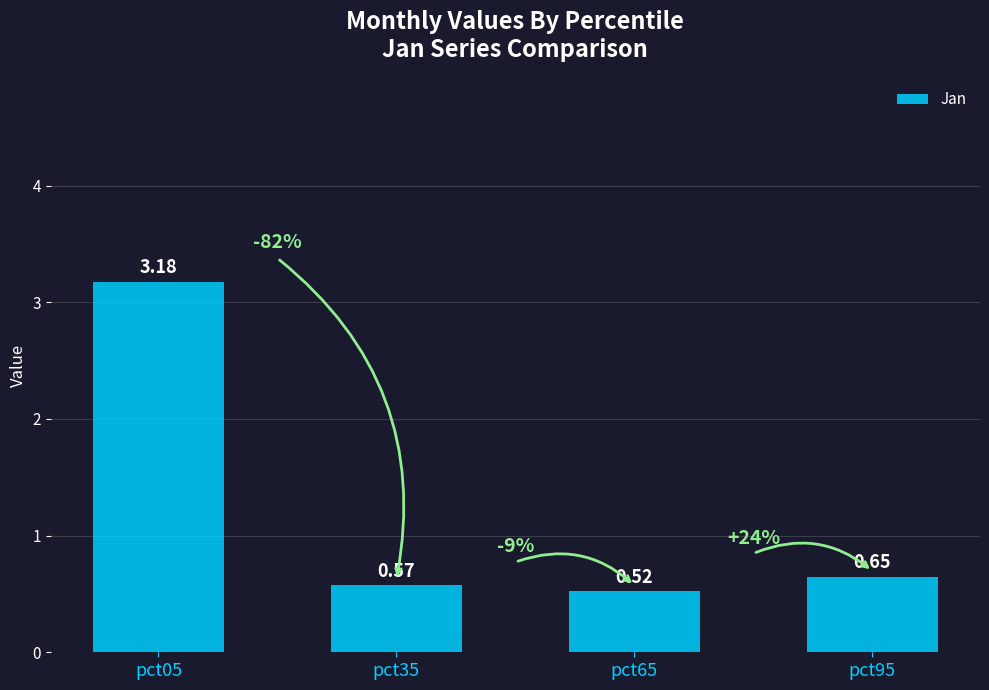

List the labels in order of value, smallest first.

pct65, pct35, pct95, pct05